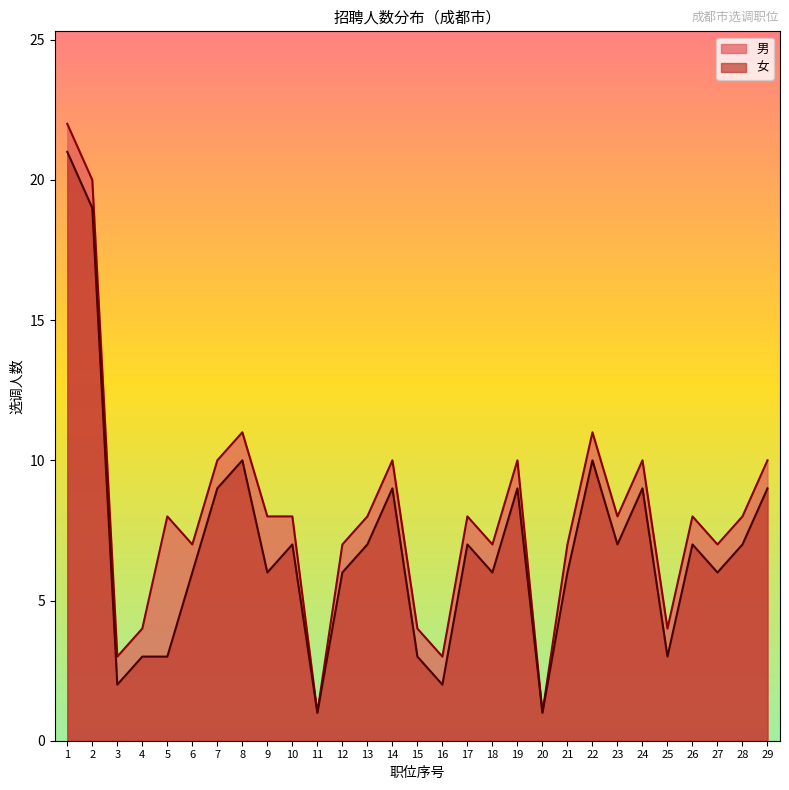

How many data points in 女 are above 7?

9